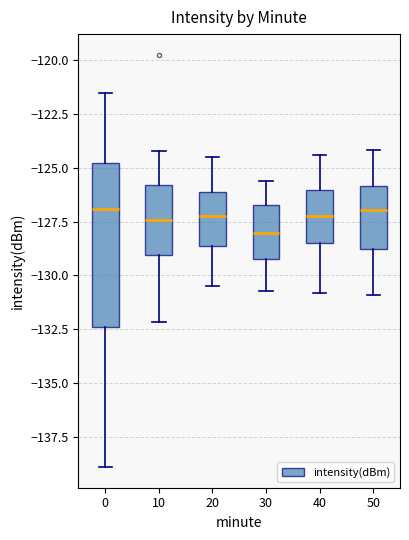

Comparing the boxes themselves (not the whiskers), which one is the tallest?

0